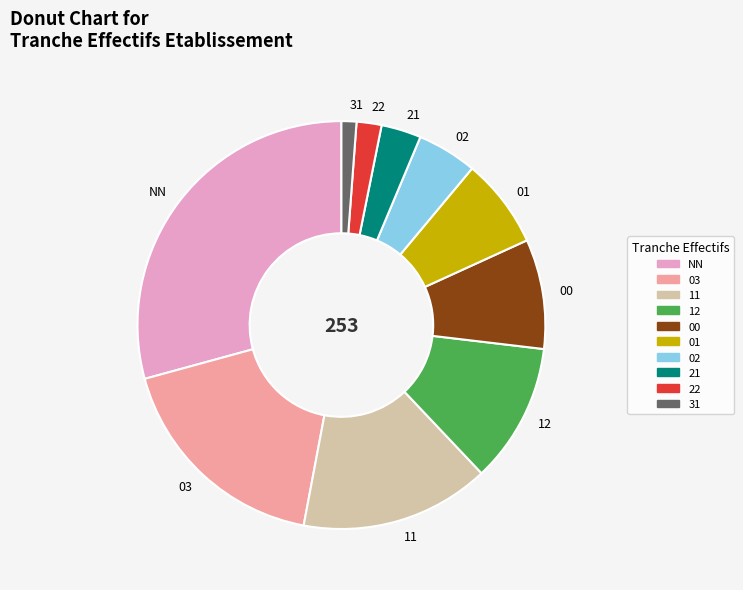

True or false: NN accounts for 29% of the total.

True